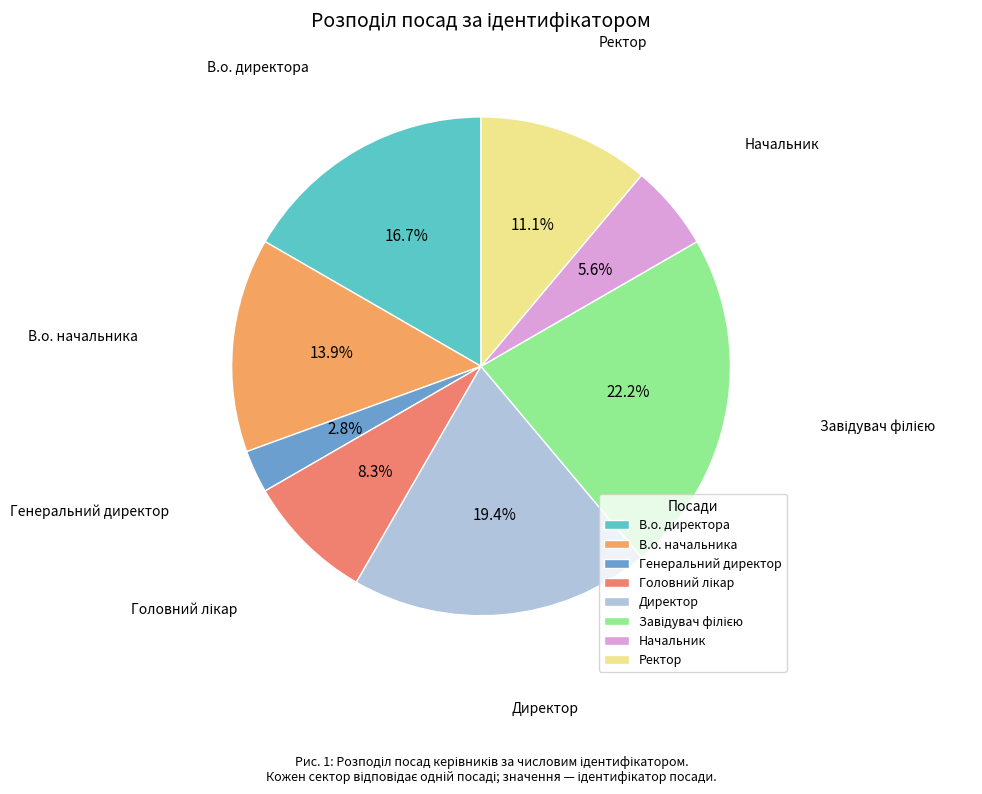

To the nearest percent, what portion does Генеральний директор represent?

3%